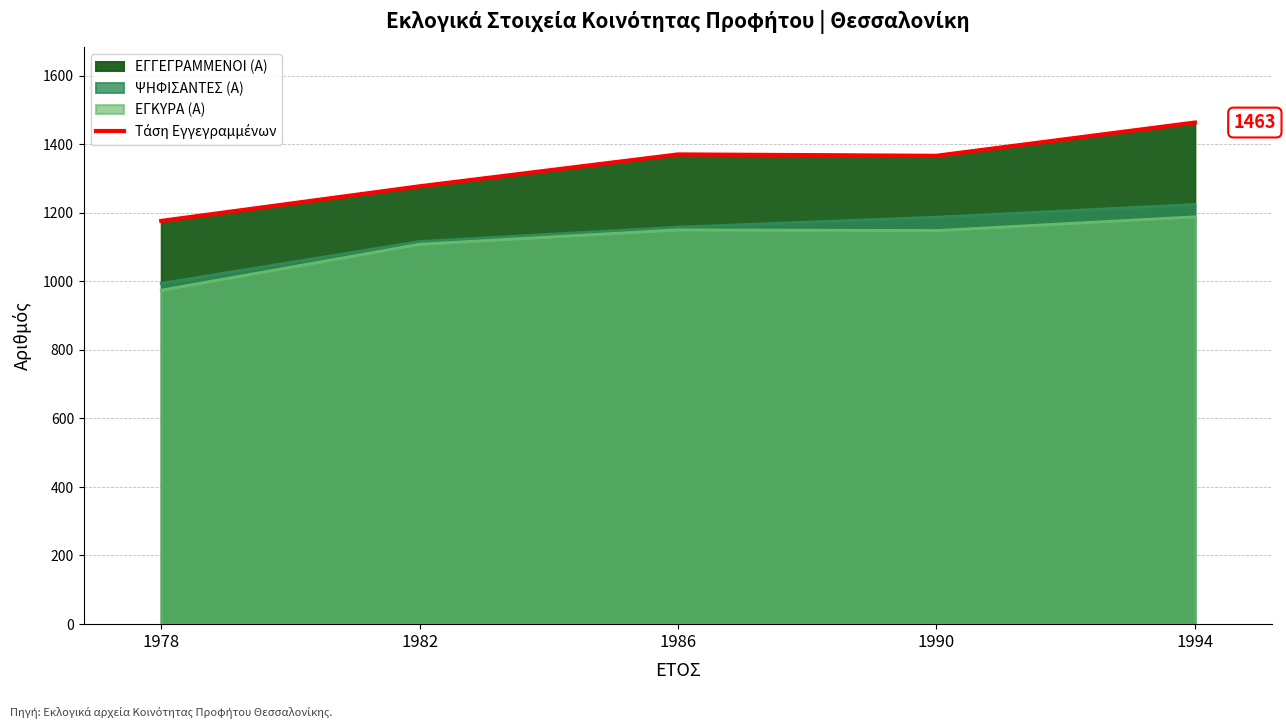

What is the difference between the maximum and second lowest values?

186